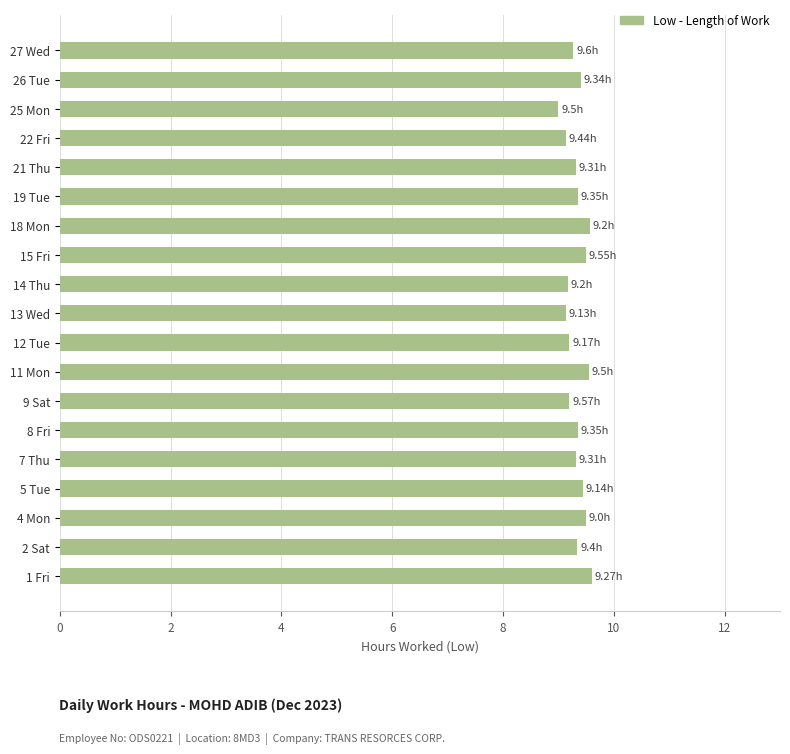

Between 21 Thu and 1 Fri, which is larger?

1 Fri